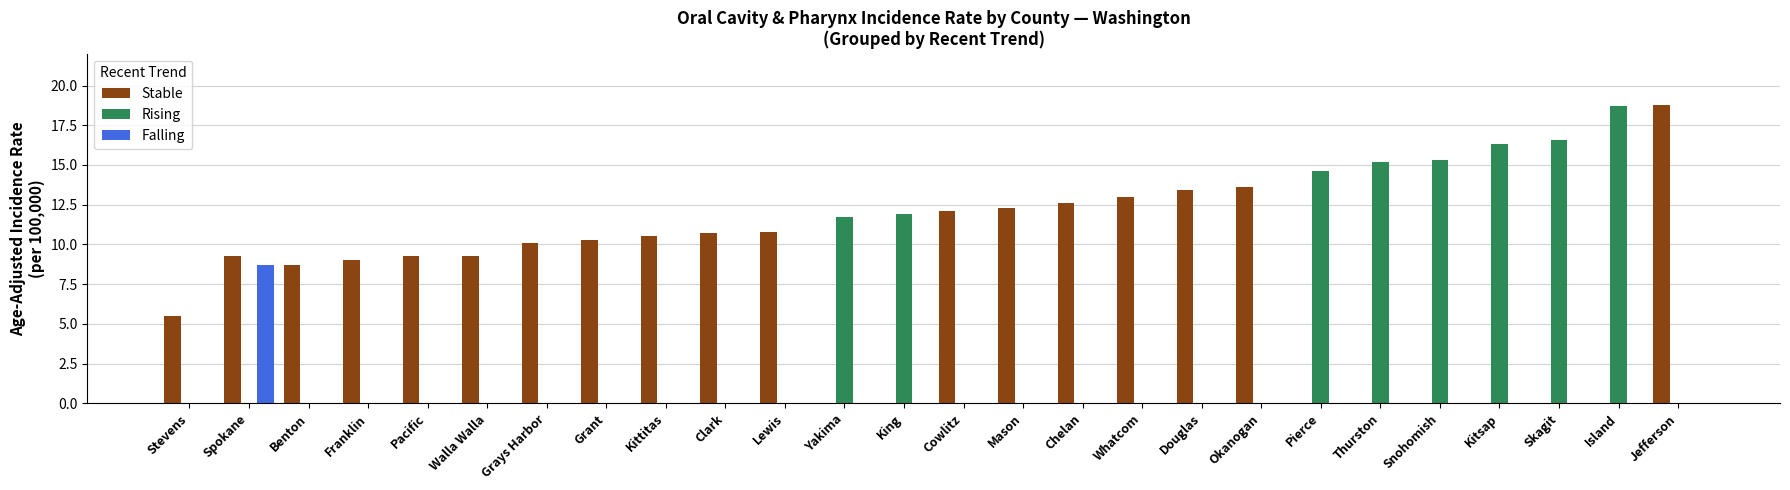

The value of Stable at Stevens is 9.0. True or false?

False